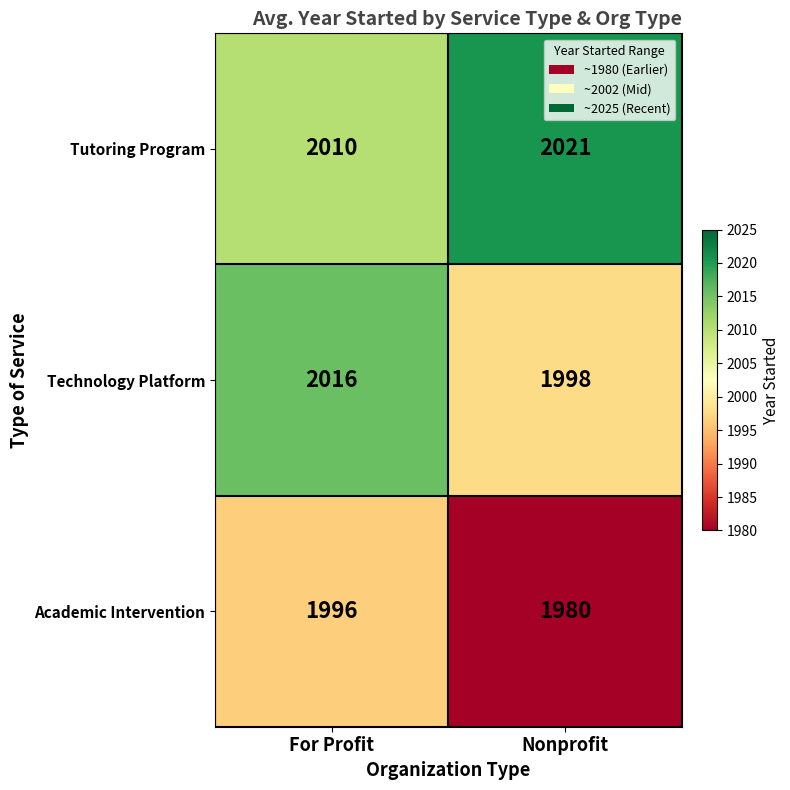

Count the number of data series in this chart.

3